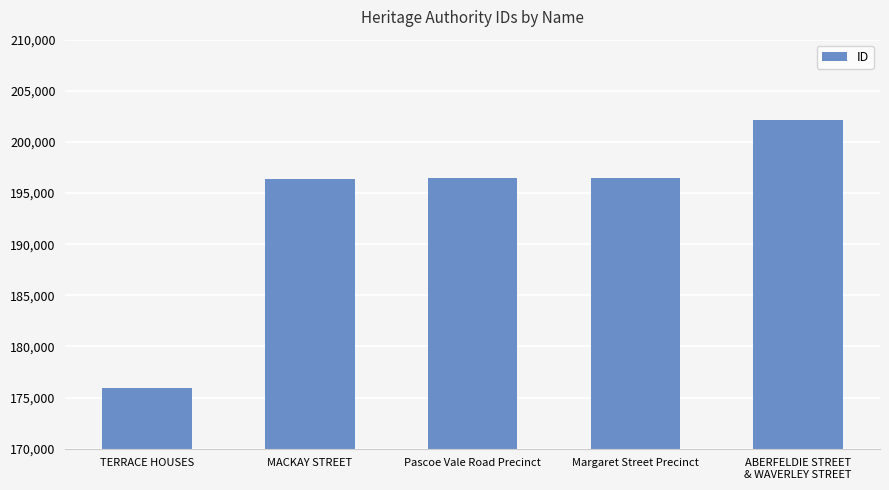

What is the ratio of the value at TERRACE HOUSES to the value at MACKAY STREET?

0.9